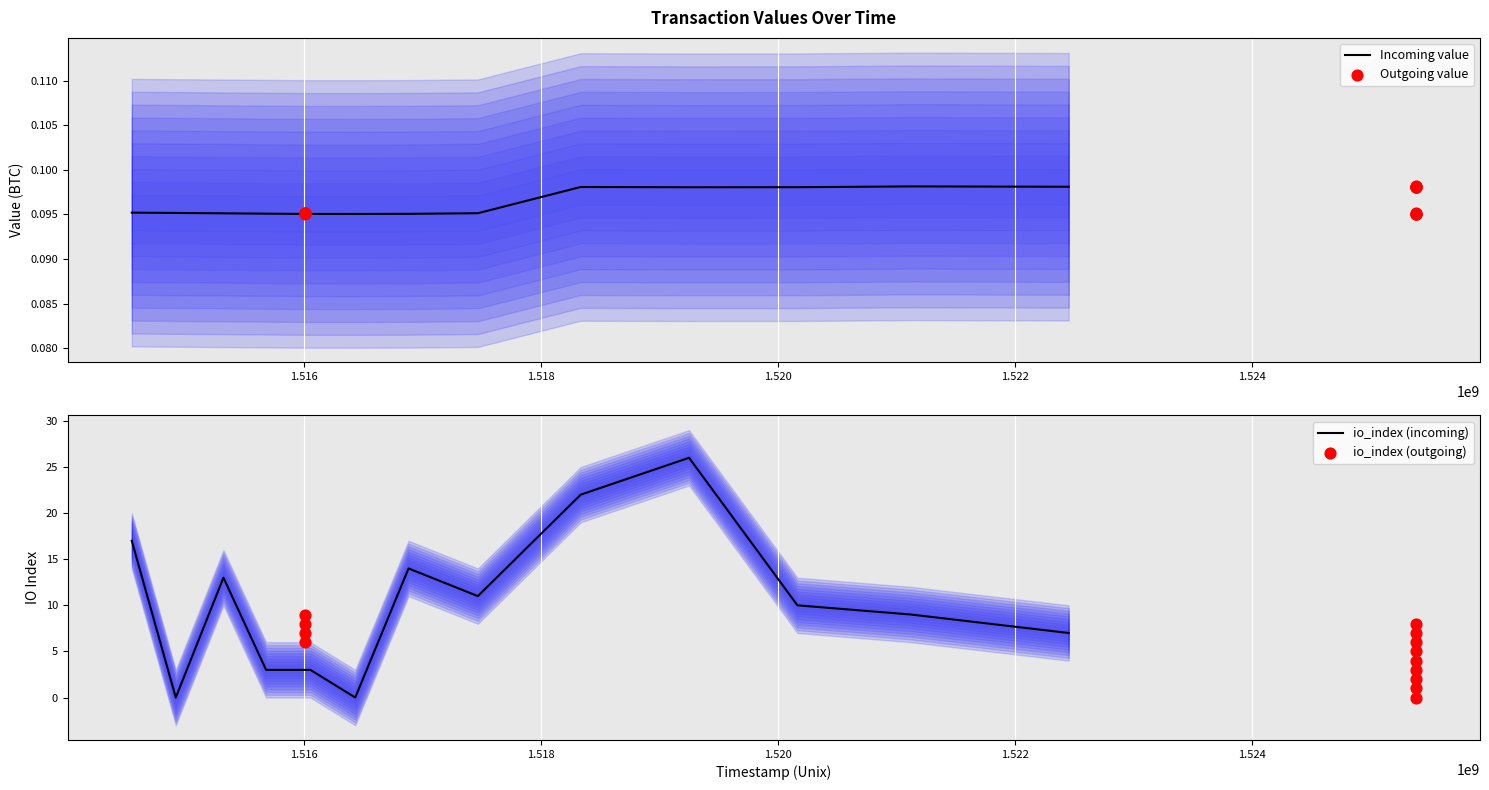

Which series has the largest total across all categories?

io_index (incoming)